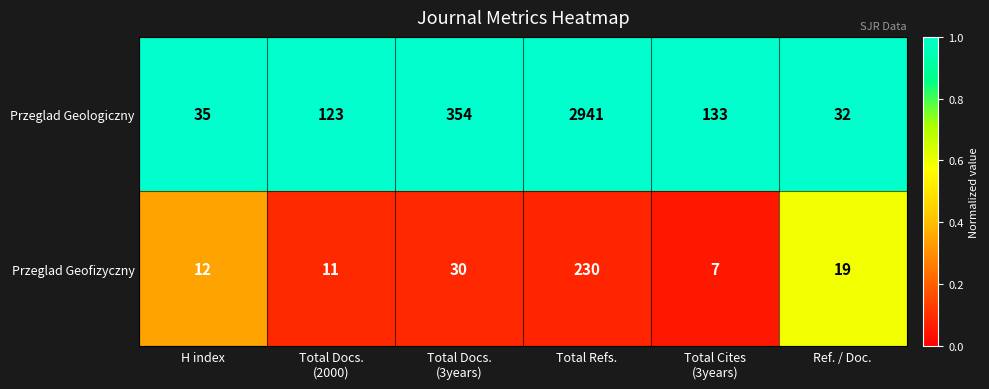

What is the difference between the Przeglad Geofizyczny values at Total Refs. and Ref. / Doc.?

211